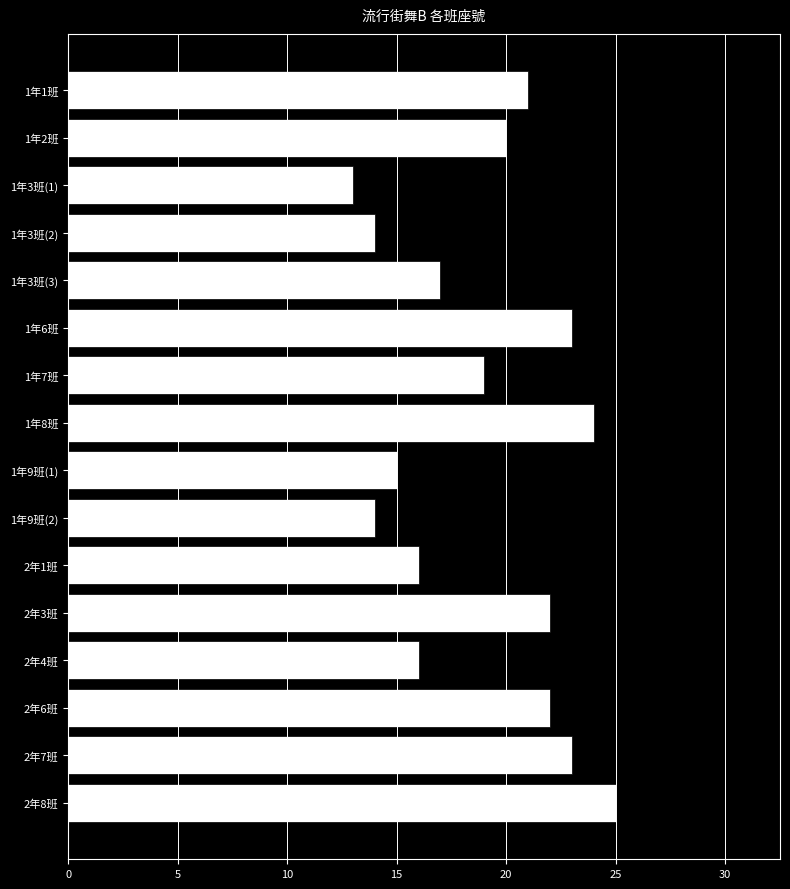

Reading top to bottom, transcribe all the data shown in this chart.

21	20	13	14	17	23	19	24	15	14	16	22	16	22	23	25